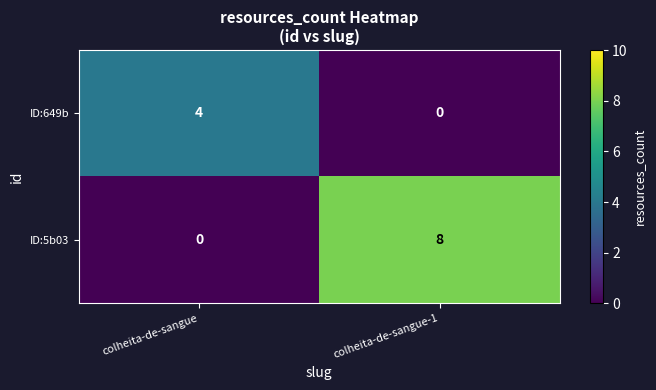

Is it true that ID:5b03 equals 8 at colheita-de-sangue-1?

True